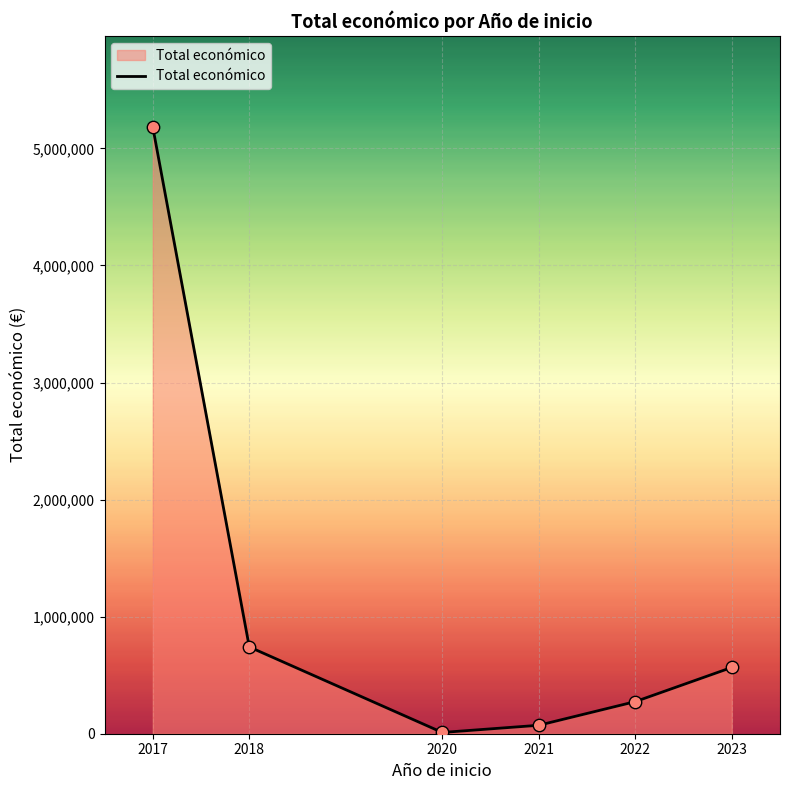

What is the change in value from 2018 to 2022?

-467064